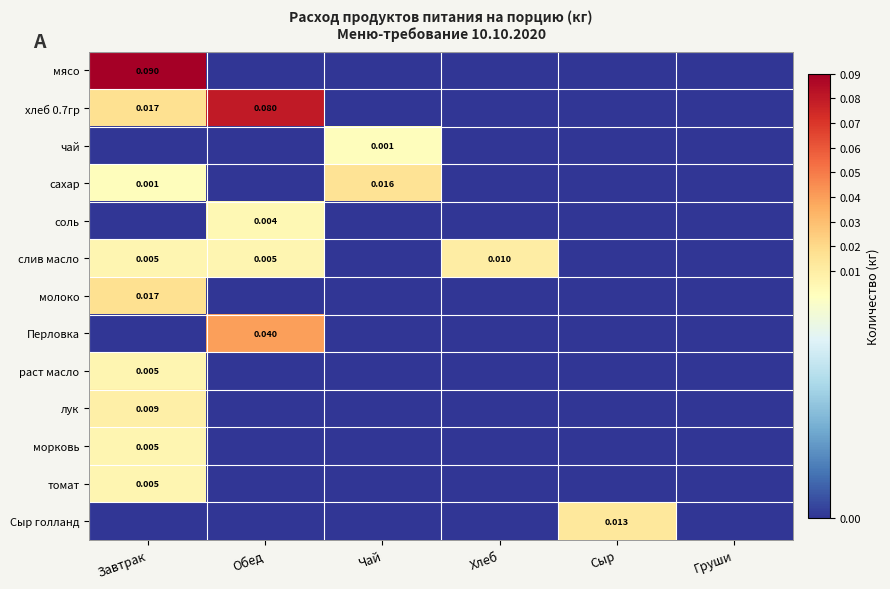

At which label does соль reach its peak?

Обед